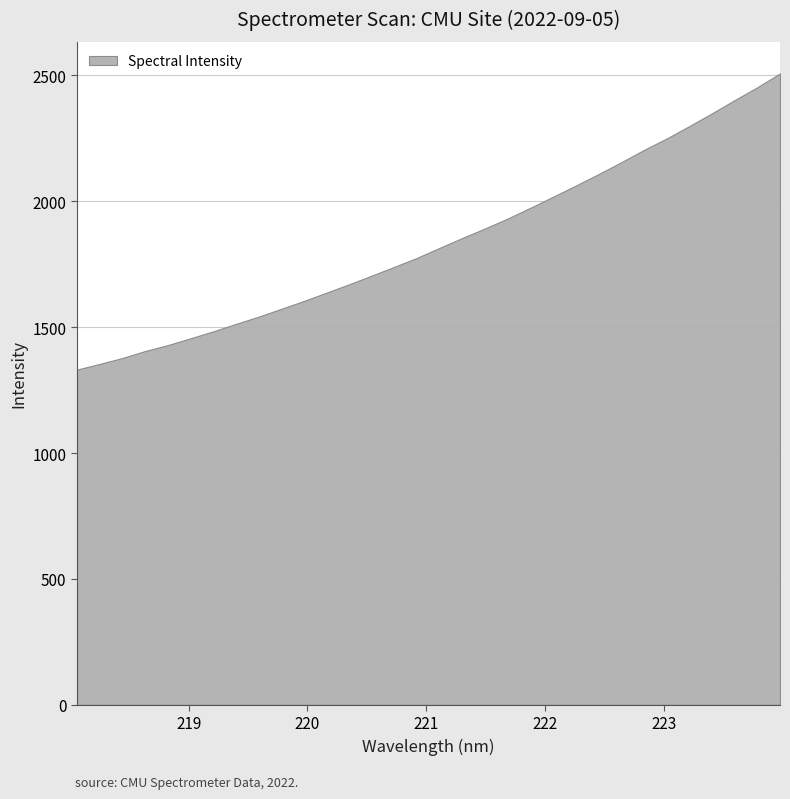

What value does the data have at 223.5987?

2402.1